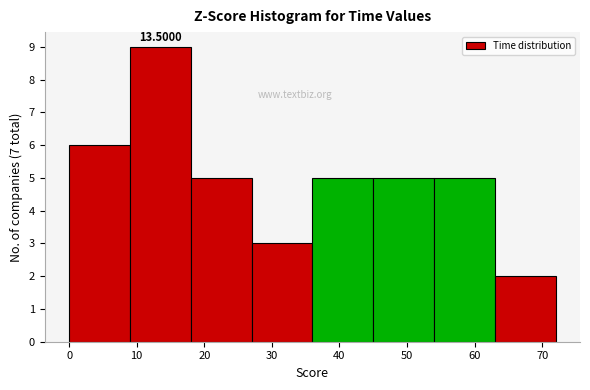

Which range on the x-axis has the tallest bar?

9 to 18